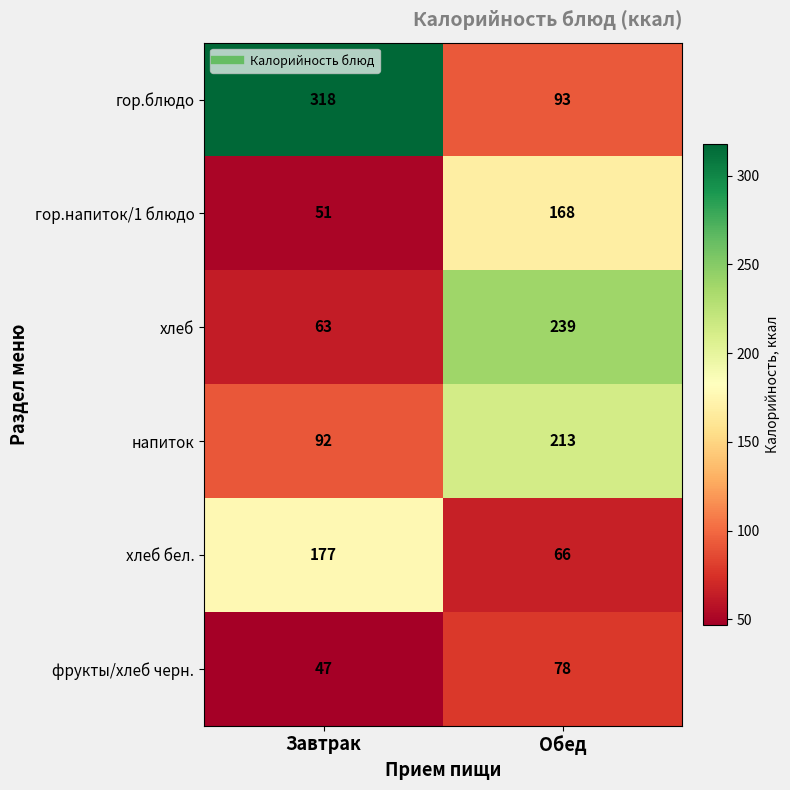

The value of хлеб at Обед is 239. True or false?

True